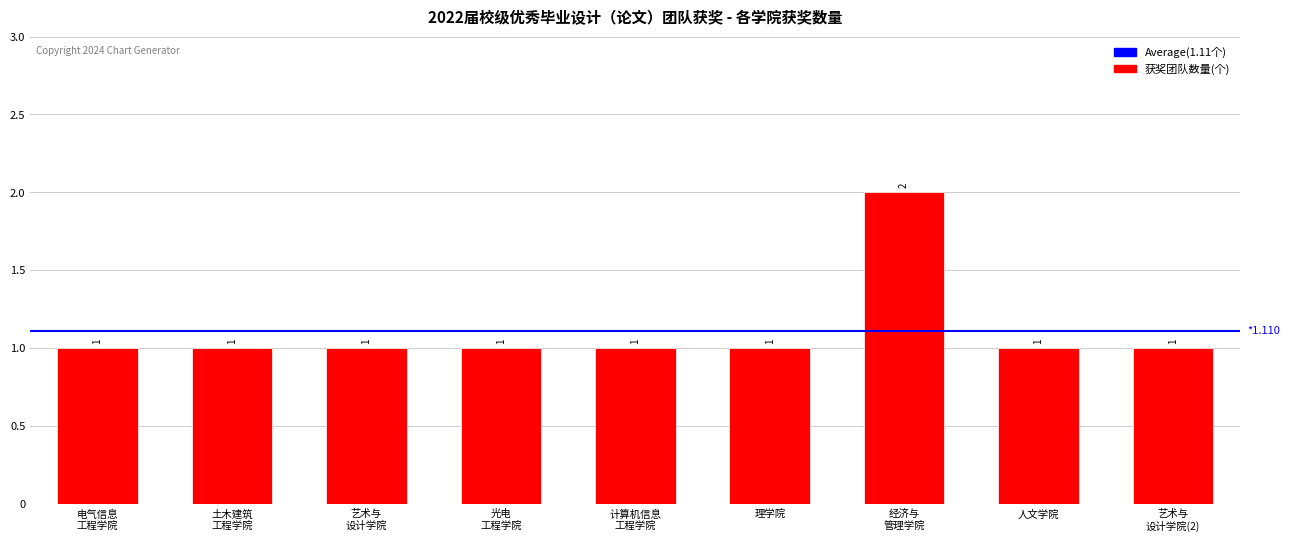

What is the sum of all values?

10